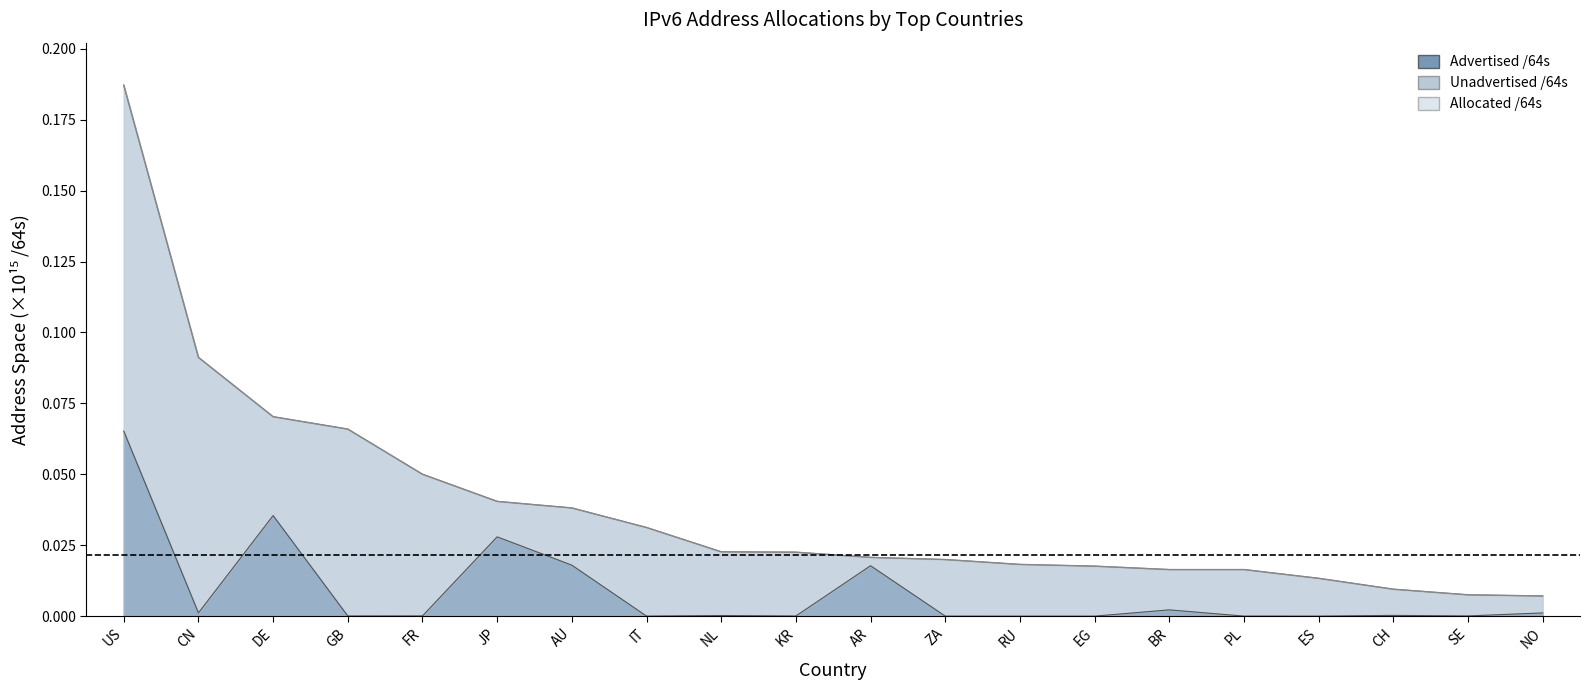

At which label is Allocated /64s closest to 0?

NO